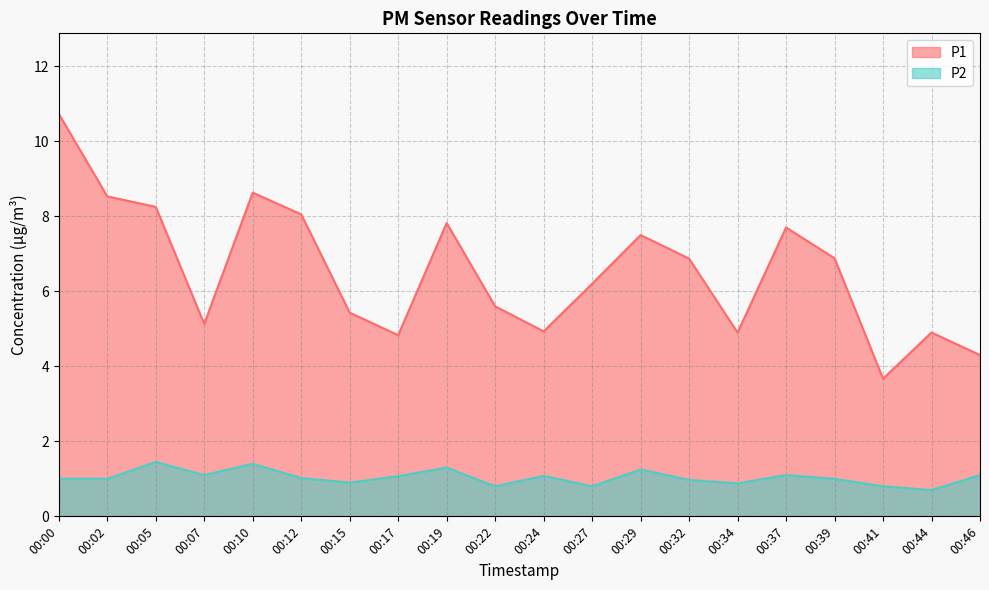

What are all the series names shown in the legend?

P1, P2